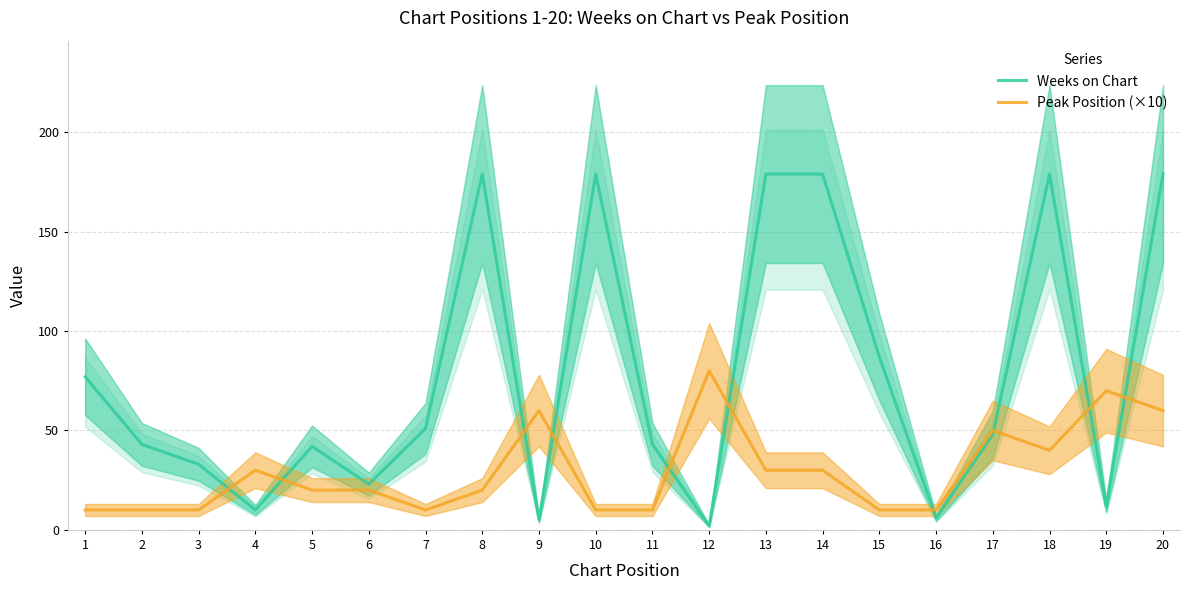

What is the difference between the maximum and minimum values in the Weeks on Chart series?

177